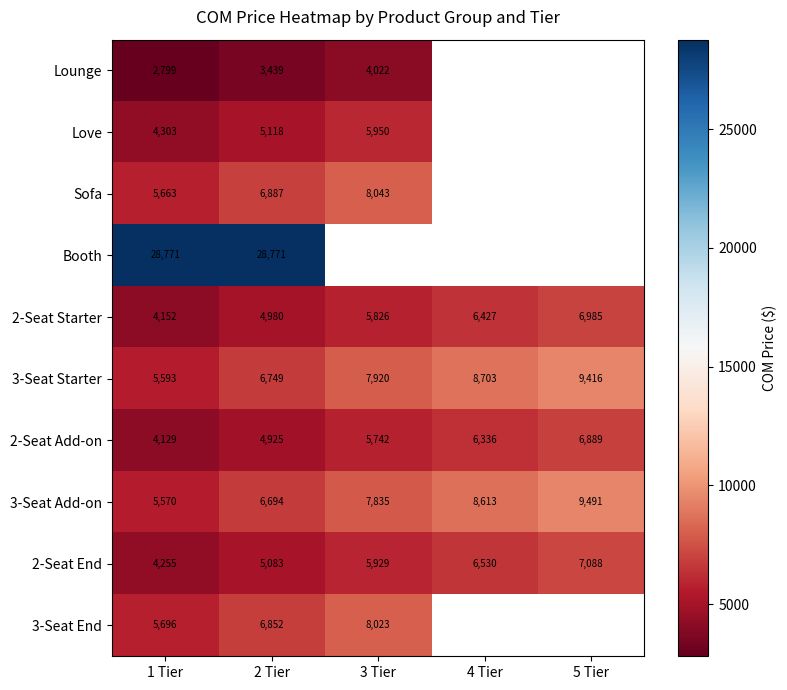

At 2 Tier, list the series in order from smallest to largest.

Lounge, 2-Seat Add-on, 2-Seat Starter, 2-Seat End, Love, 3-Seat Add-on, 3-Seat Starter, 3-Seat End, Sofa, Booth